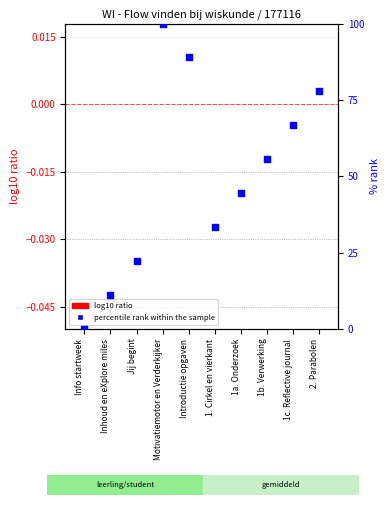

Which series reaches the maximum Y coordinate?

percentile rank within the sample